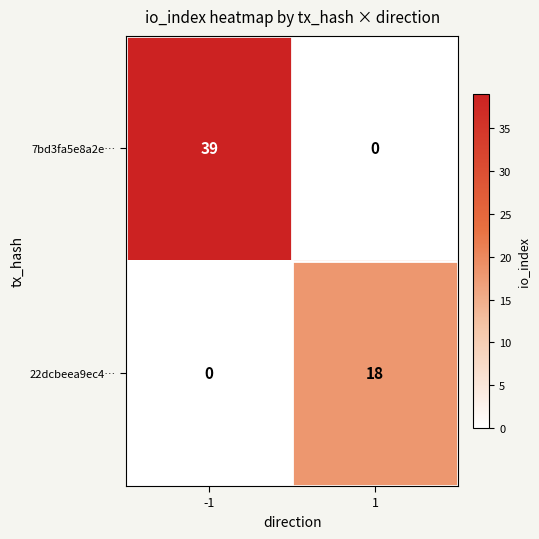

At which category is the sum across all series the highest?

-1